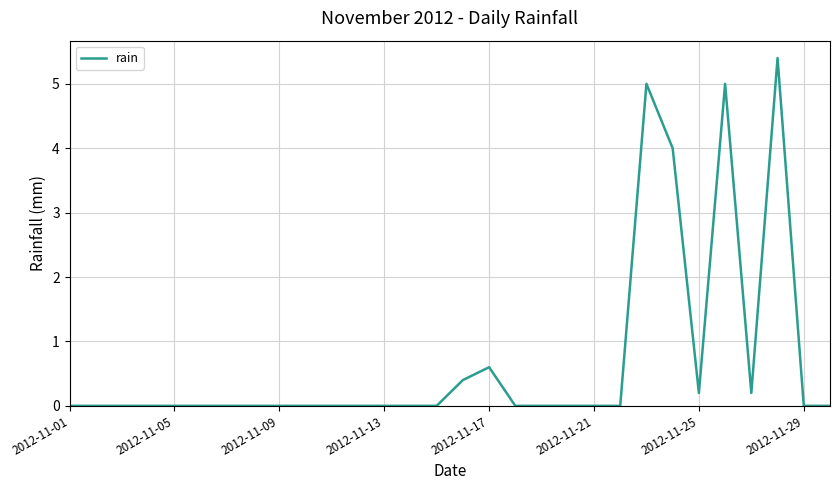

What is the difference between the maximum and minimum values?

5.4